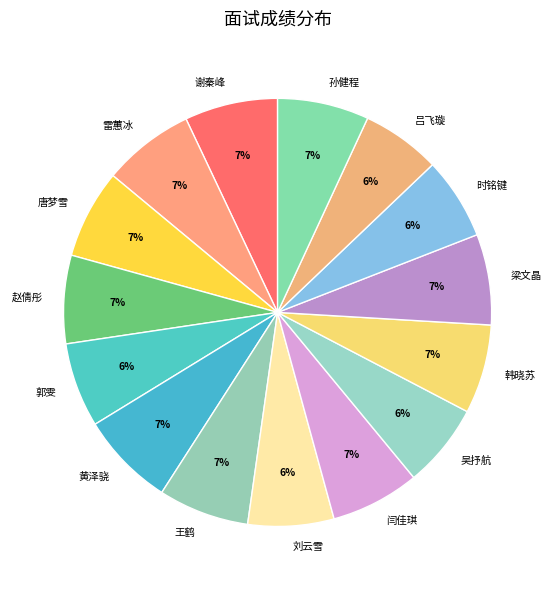

How many slices are in this pie chart?

15